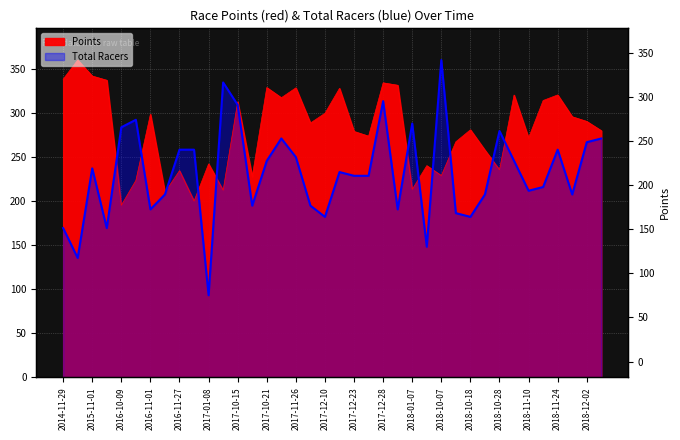

Is it true that Total Racers equals 182.2 at 2017-12-10?

True